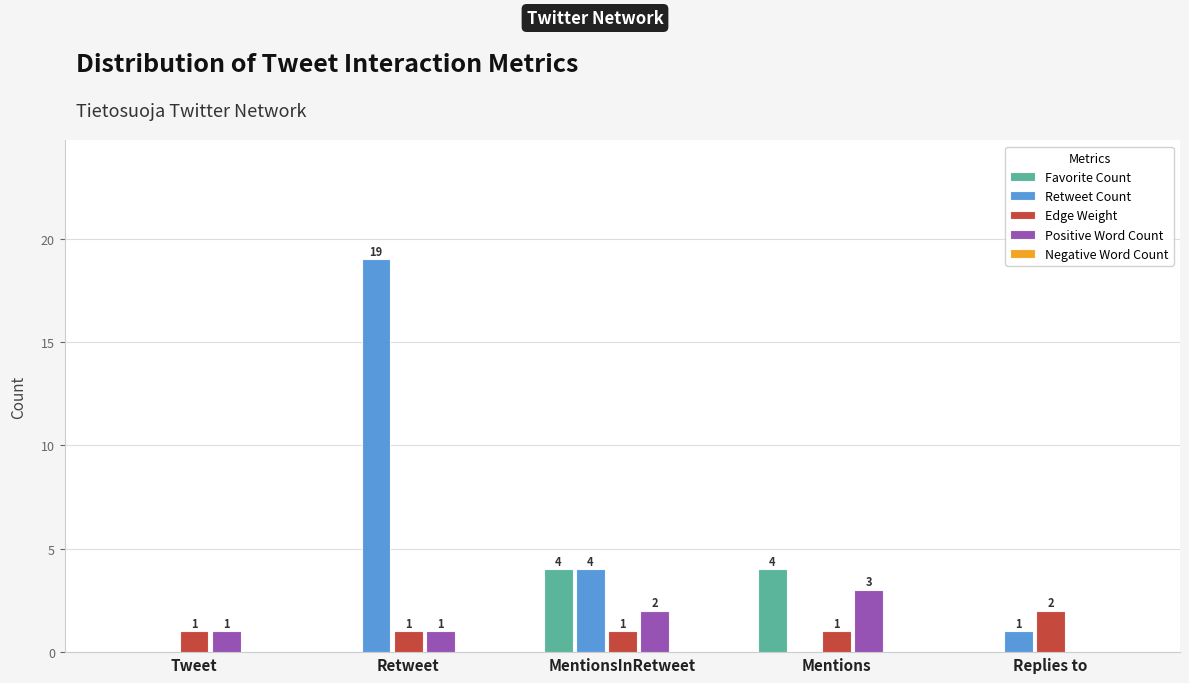

How many Positive Word Count values are between 1 and 2?

3